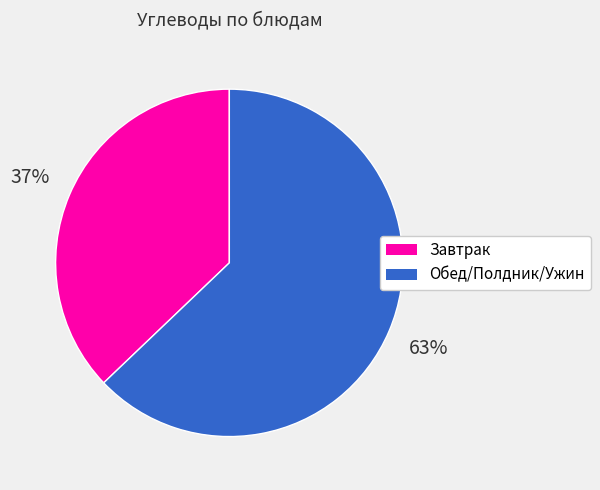

To the nearest percent, what is the difference between the largest and smallest slice percentages?

26%